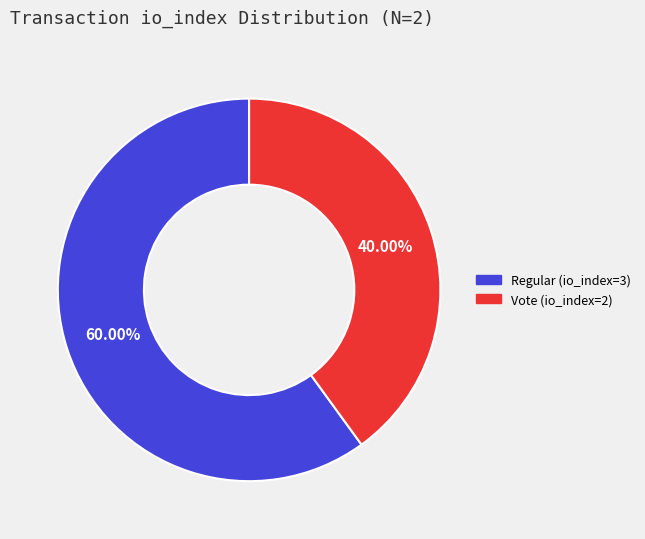

What percentage is NOT represented by Regular (io_index=3)?

40.0%